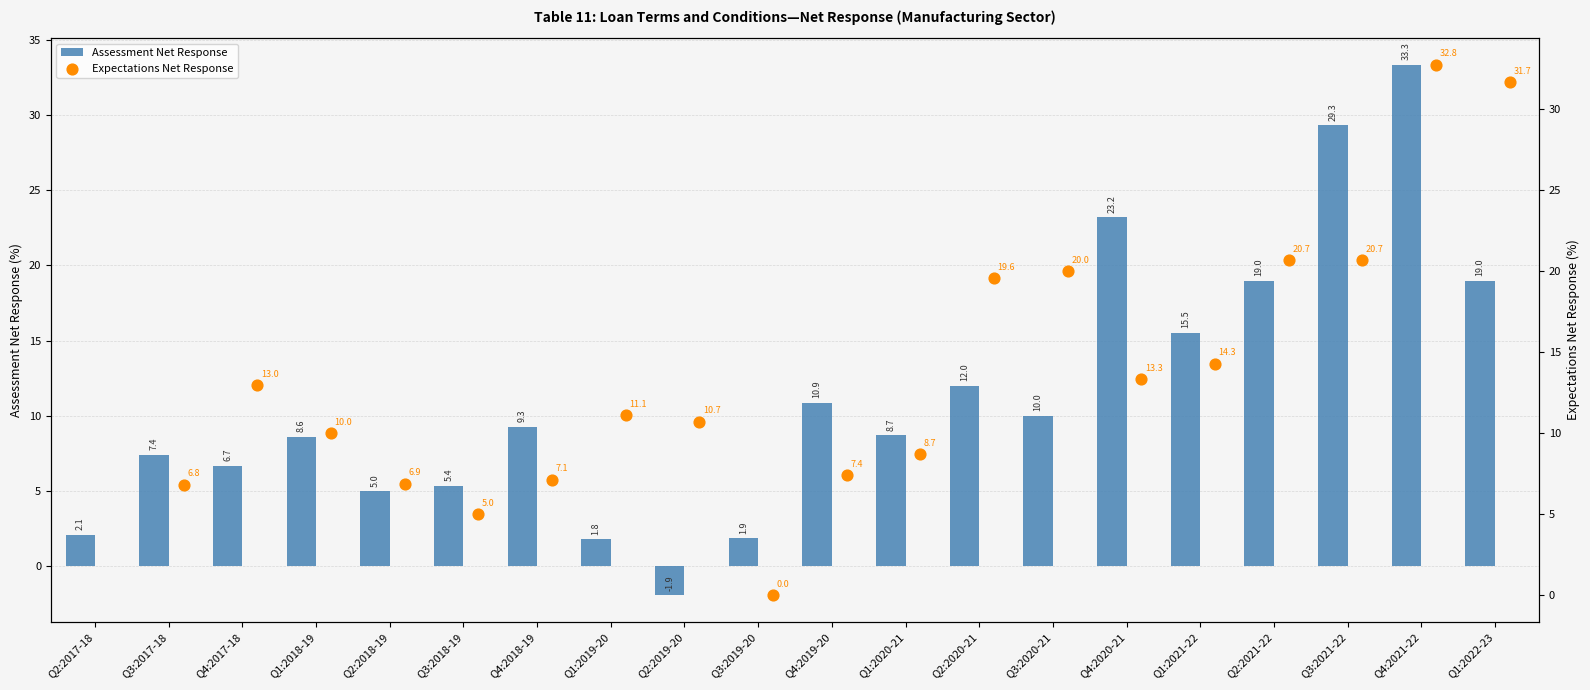

Which series reaches the maximum Y coordinate?

Assessment Net Response